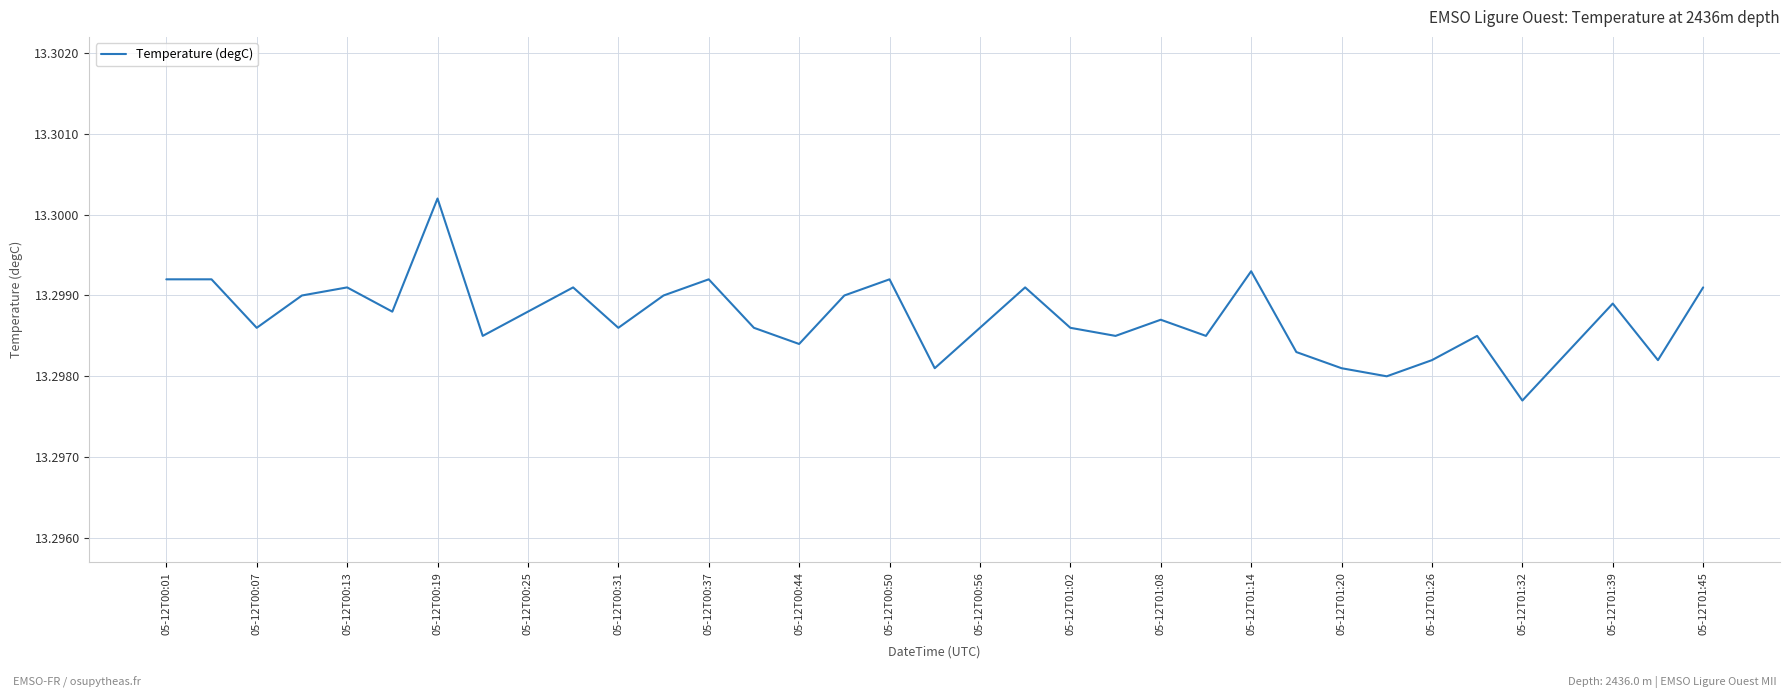

How many values are between 13 and 14?

35